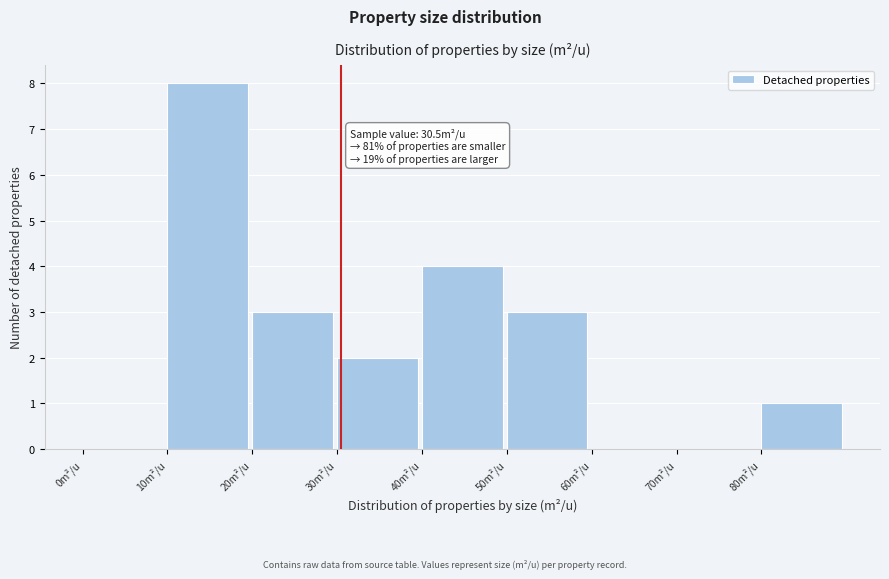

Over which range of the x-axis is the bar tallest?

10 to 20